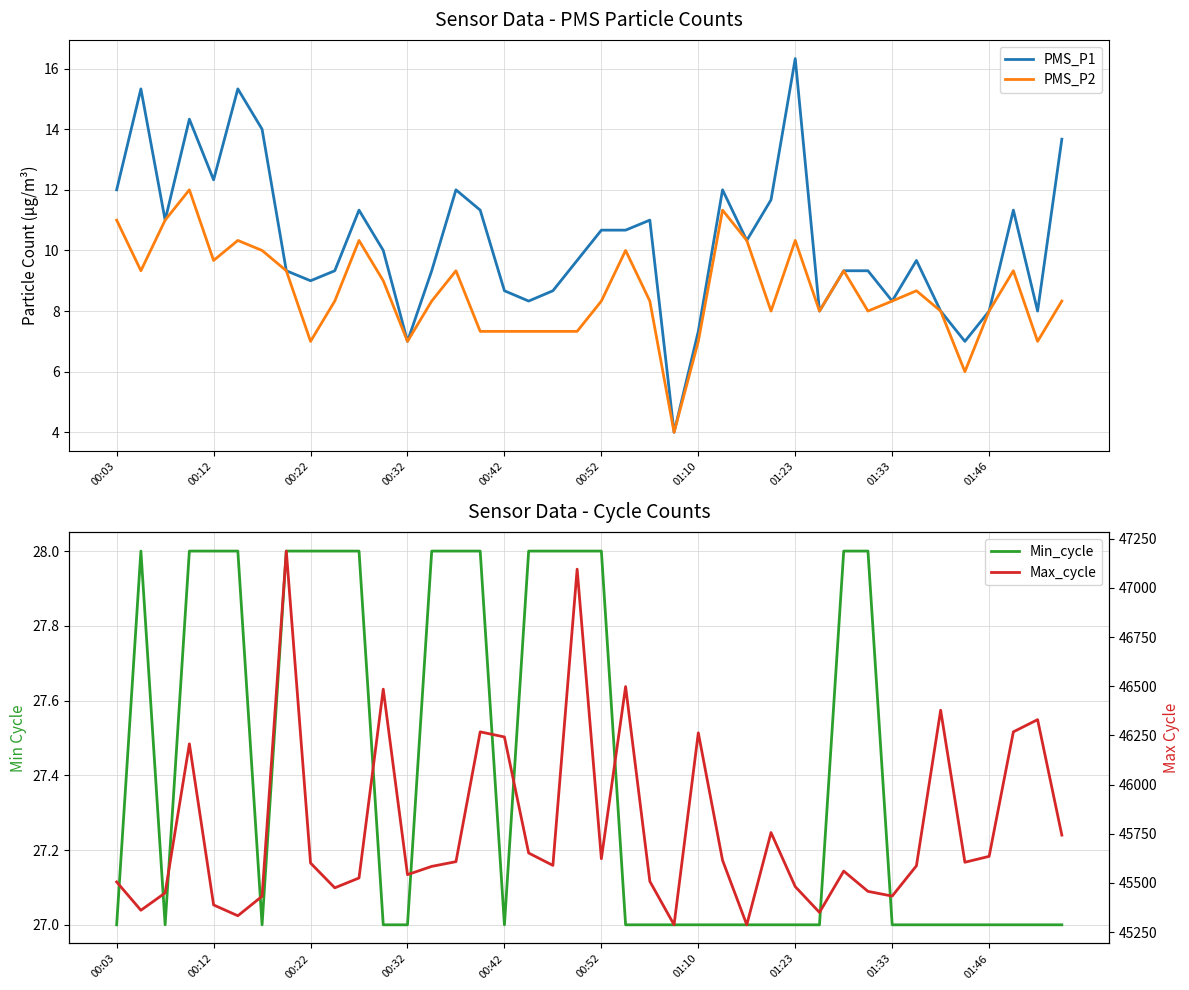

Is it true that PMS_P2 equals 8.3 at 01:33?

True